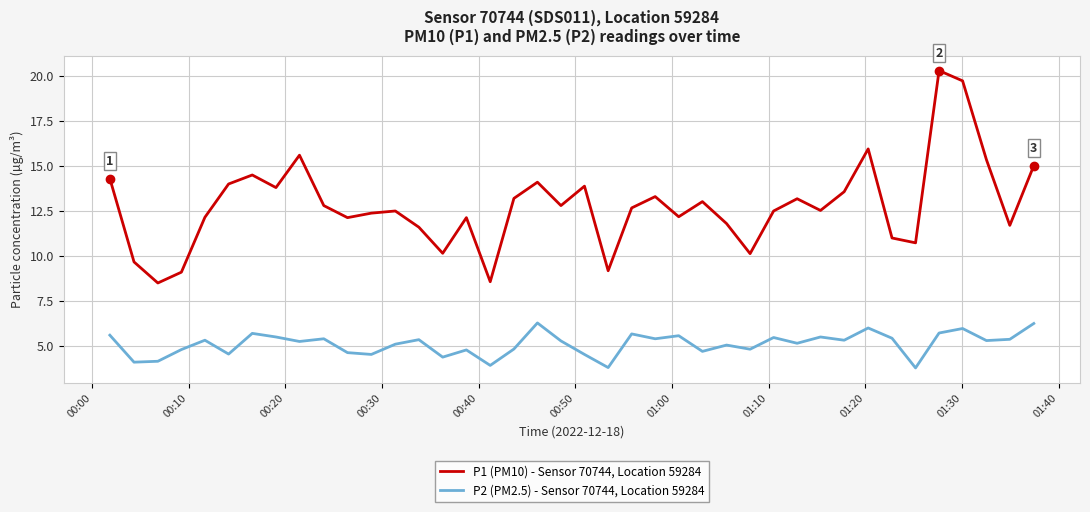

What is the highest value of the P2 (PM2.5) - Sensor 70744, Location 59284 series?

6.3